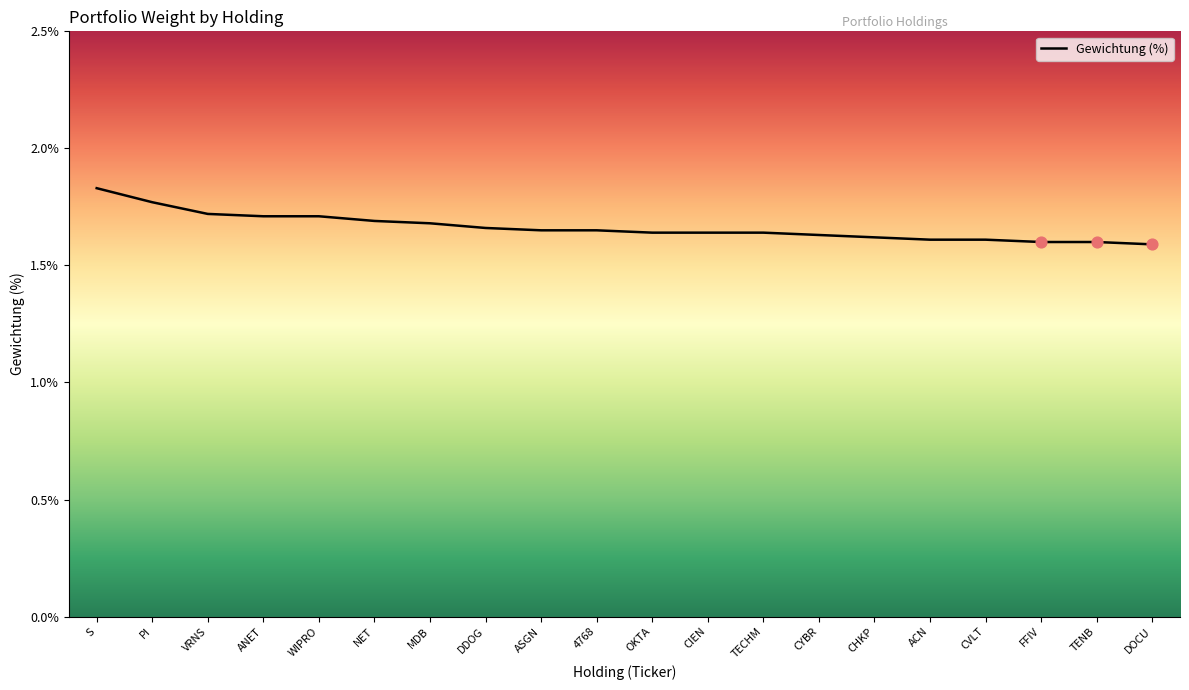

Between TECHM and VRNS, which is larger?

VRNS